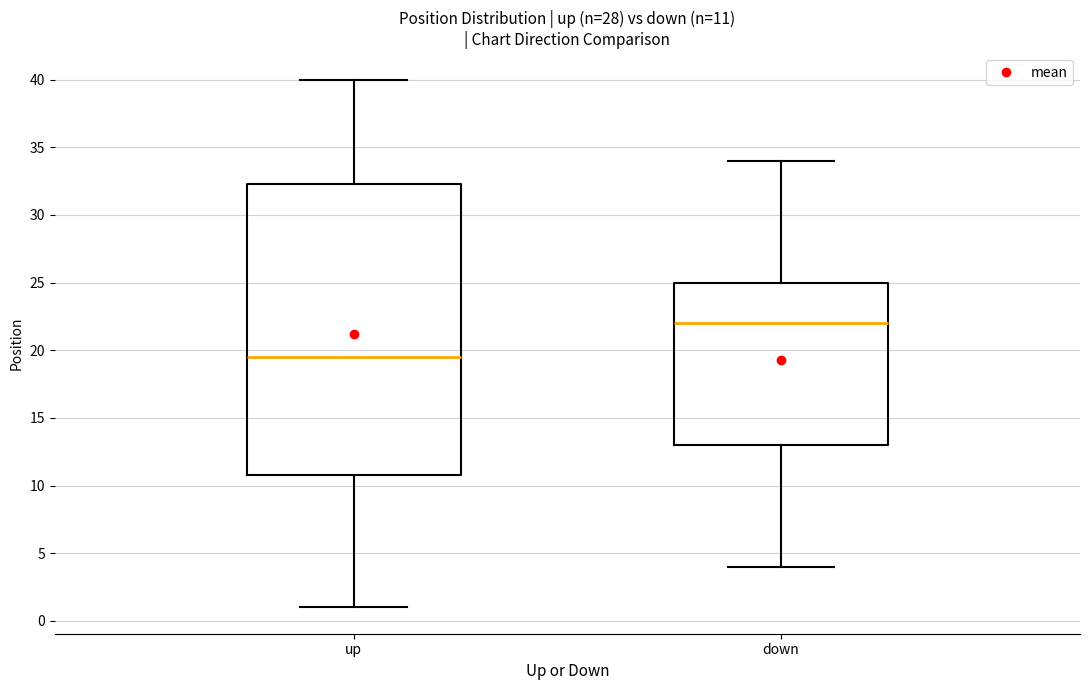

Which box's median line is the lowest?

up